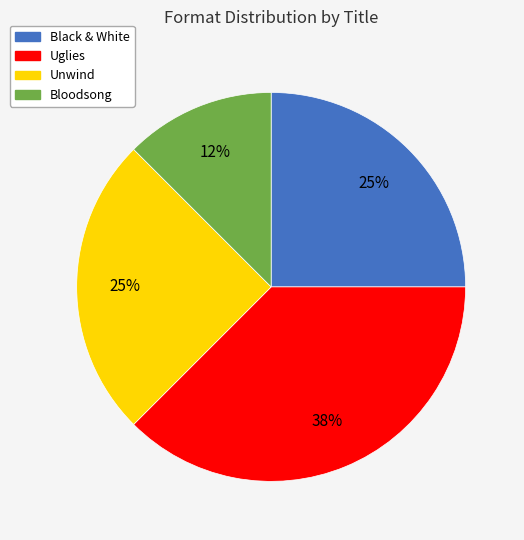

Do Unwind and Uglies together represent more than half of the pie?

Yes